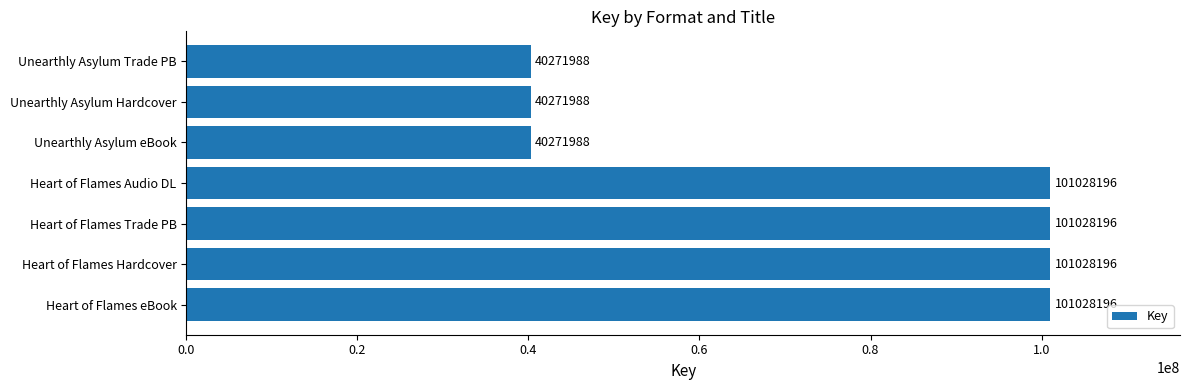

What is the change in value from Heart of Flames Trade PB to Unearthly Asylum Hardcover?

-60756208